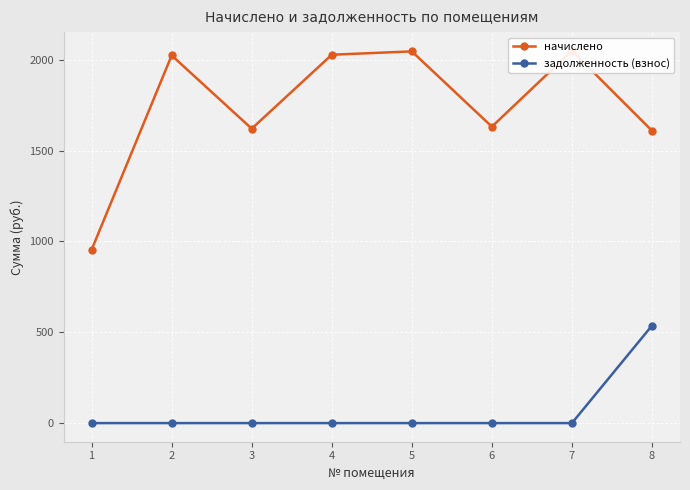

At how many categories does at least one series exceed 1492?

7